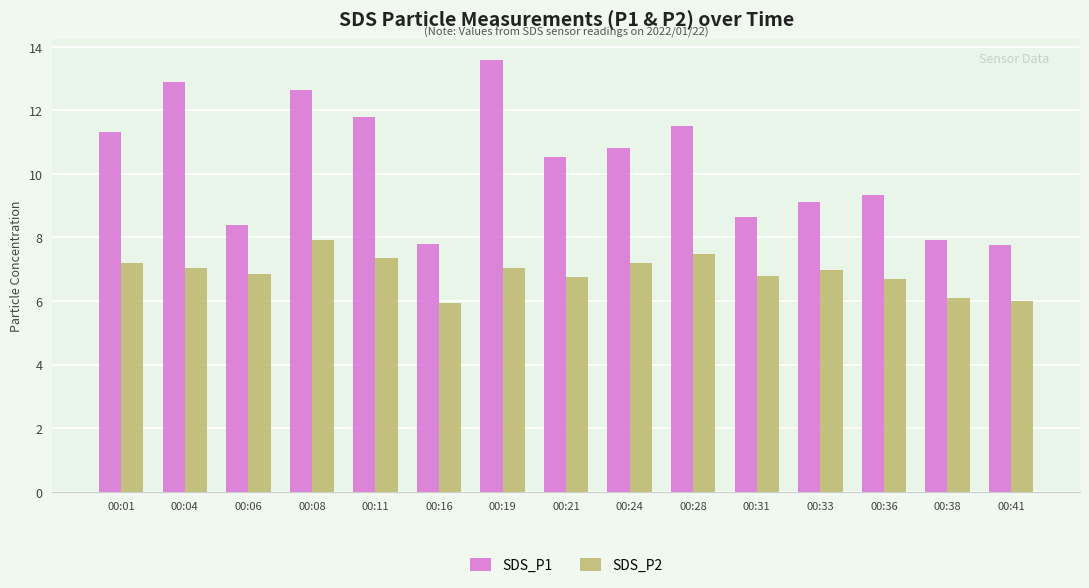

What is the value of the SDS_P1 bar at the 7th from the left?

13.6